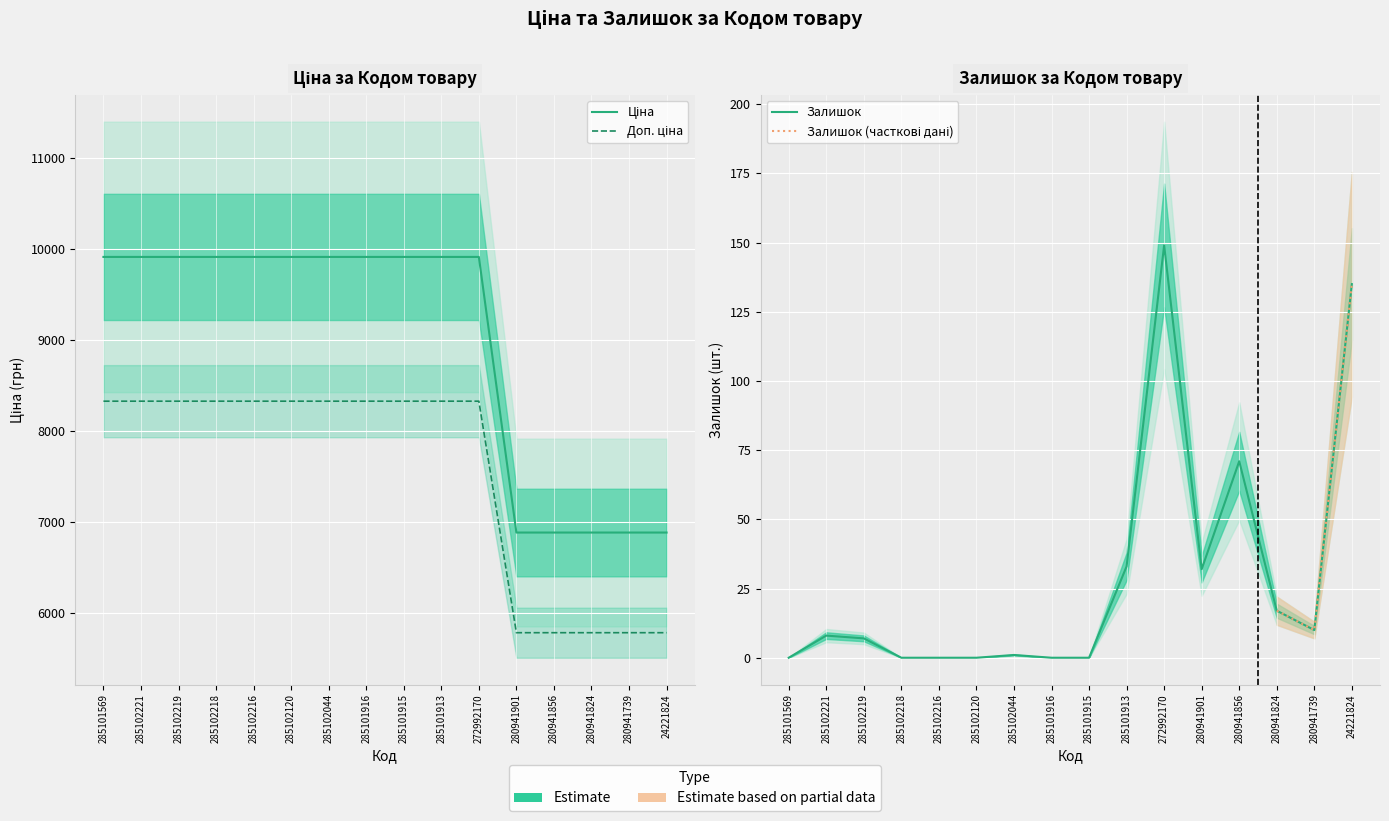

What is the difference between the second highest and minimum values in the Залишок series?

135.0